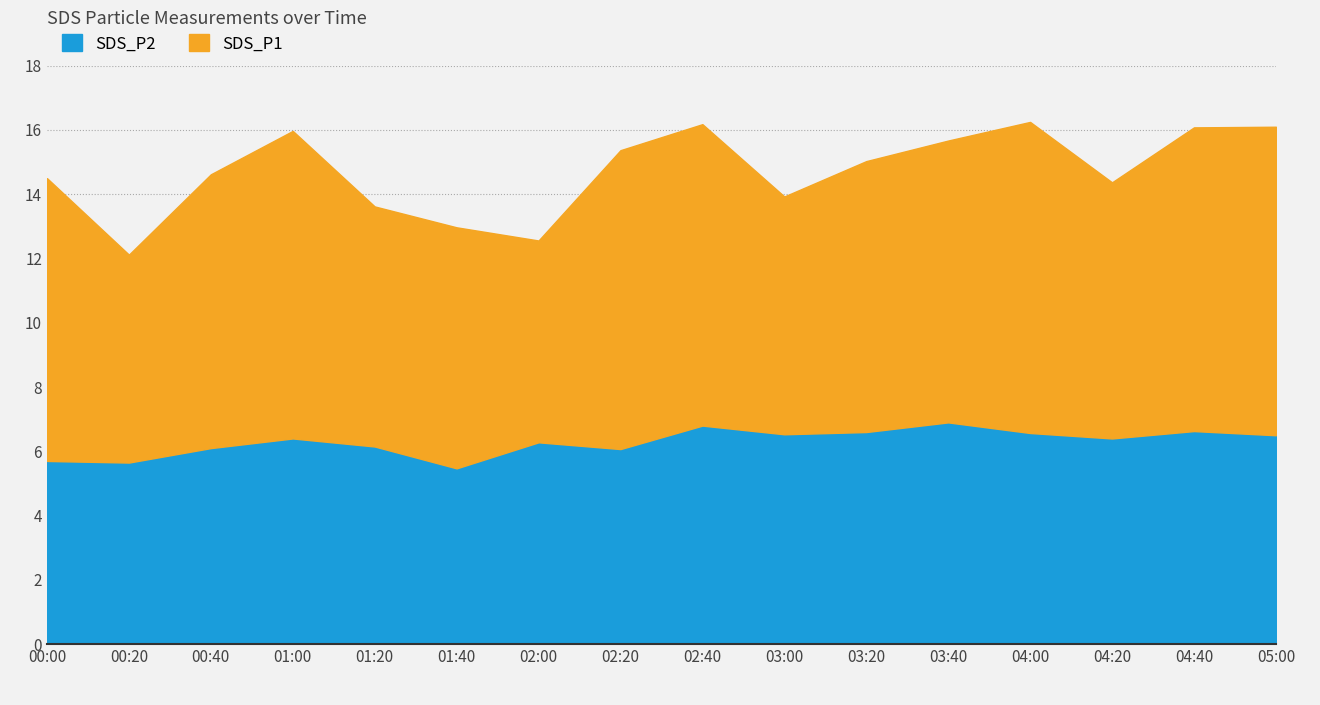

What is the lowest value of the SDS_P2 series?

5.5